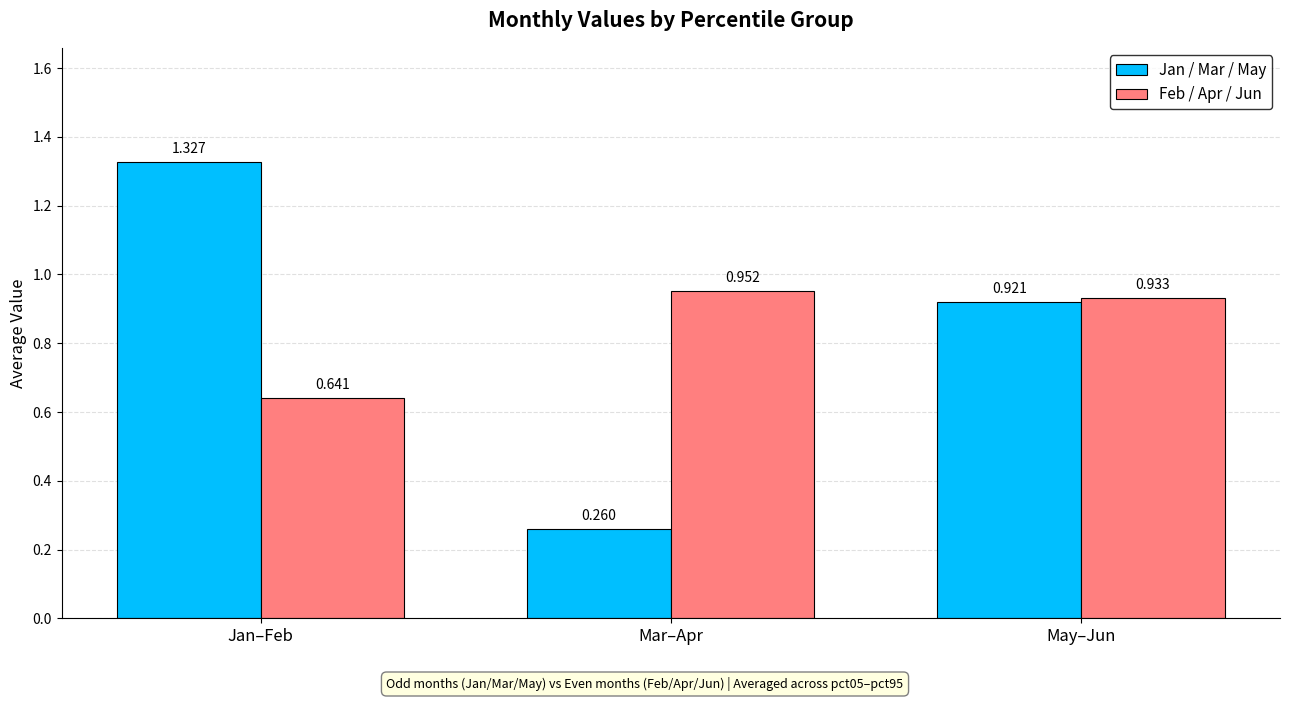

What is the difference between the maximum and minimum values in the Jan / Mar / May series?

1.1